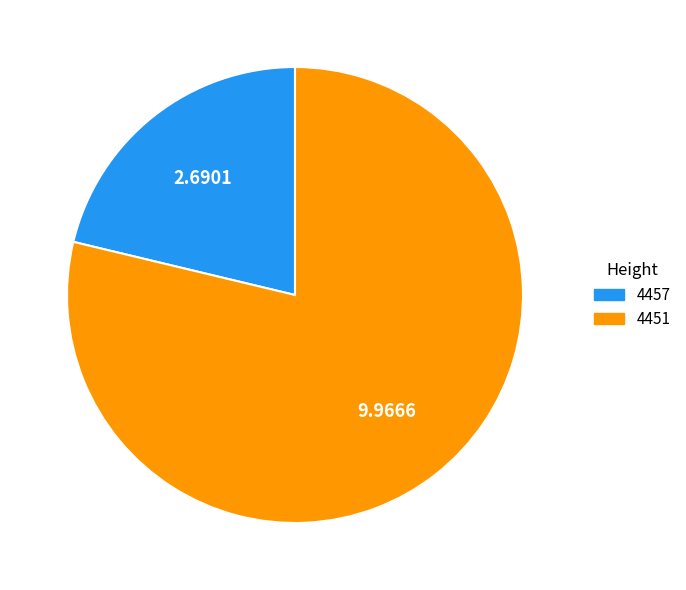

Which slice represents more than half of the pie?

4451